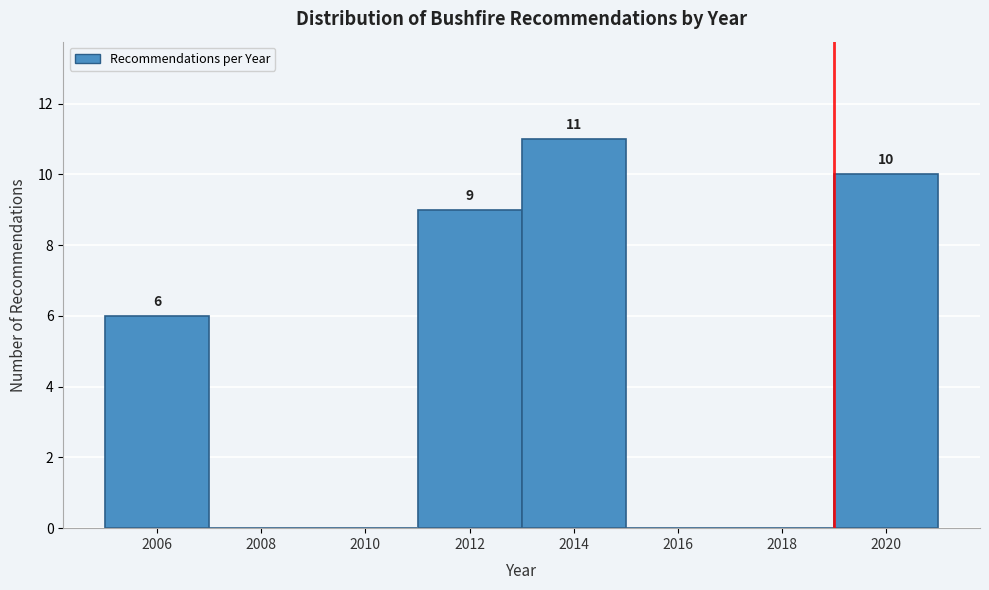

Which range on the x-axis has the tallest bar?

2013 to 2015